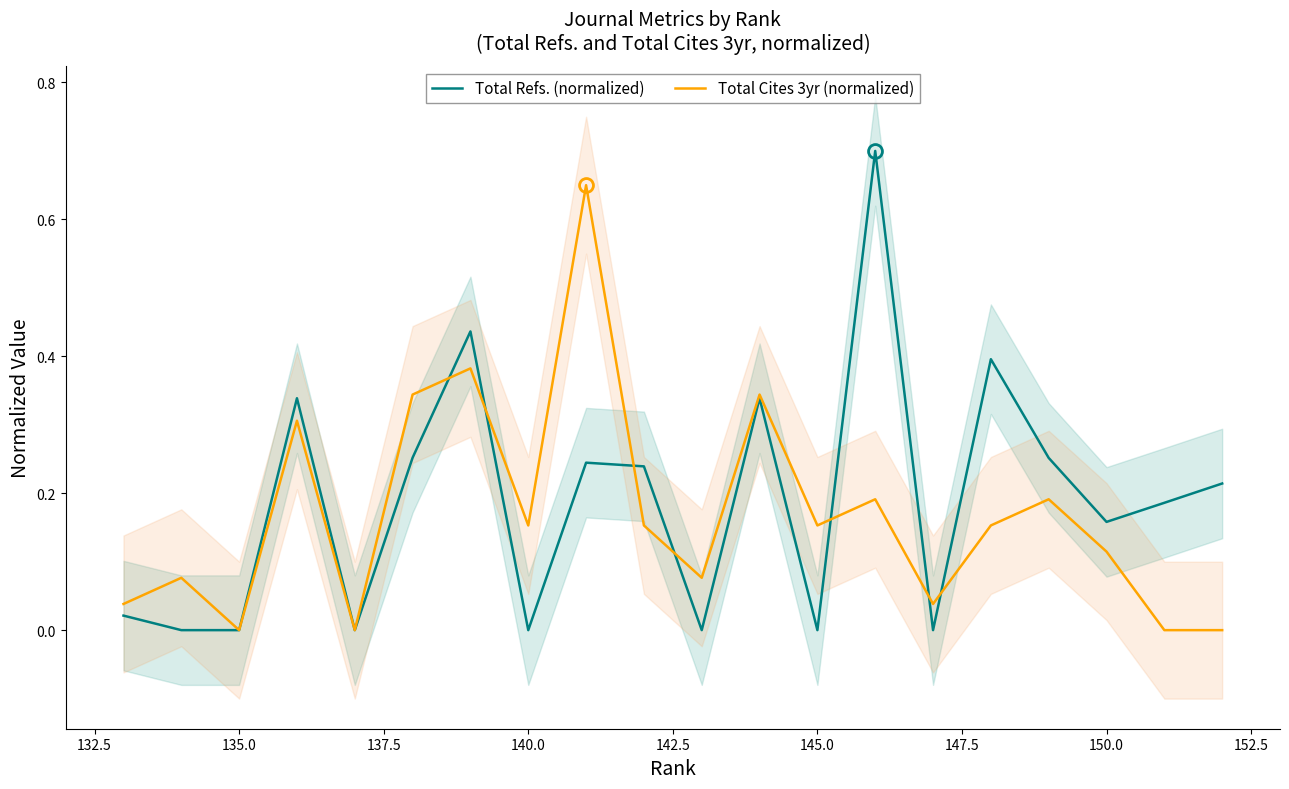

True or false: Total Cites 3yr (normalized) has a value of 0.6 at 150.0.

False